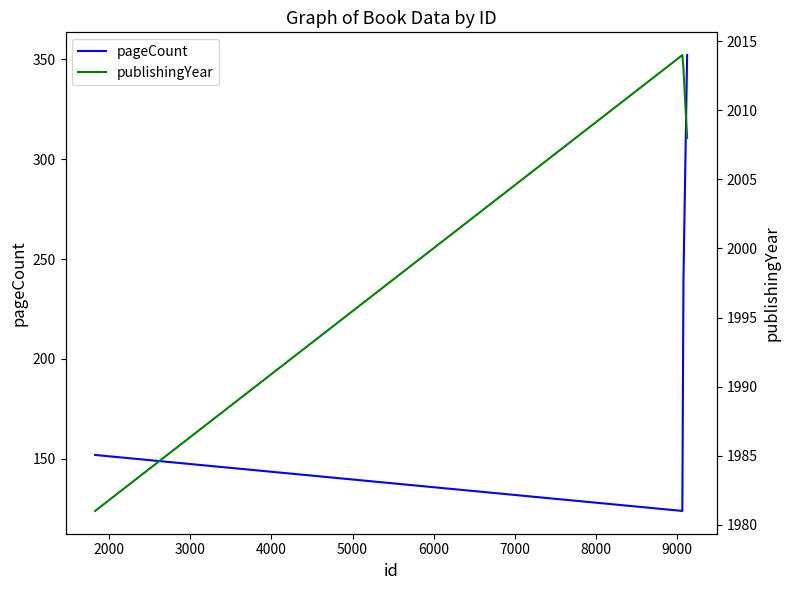

True or false: pageCount and publishingYear intersect in this chart.

False